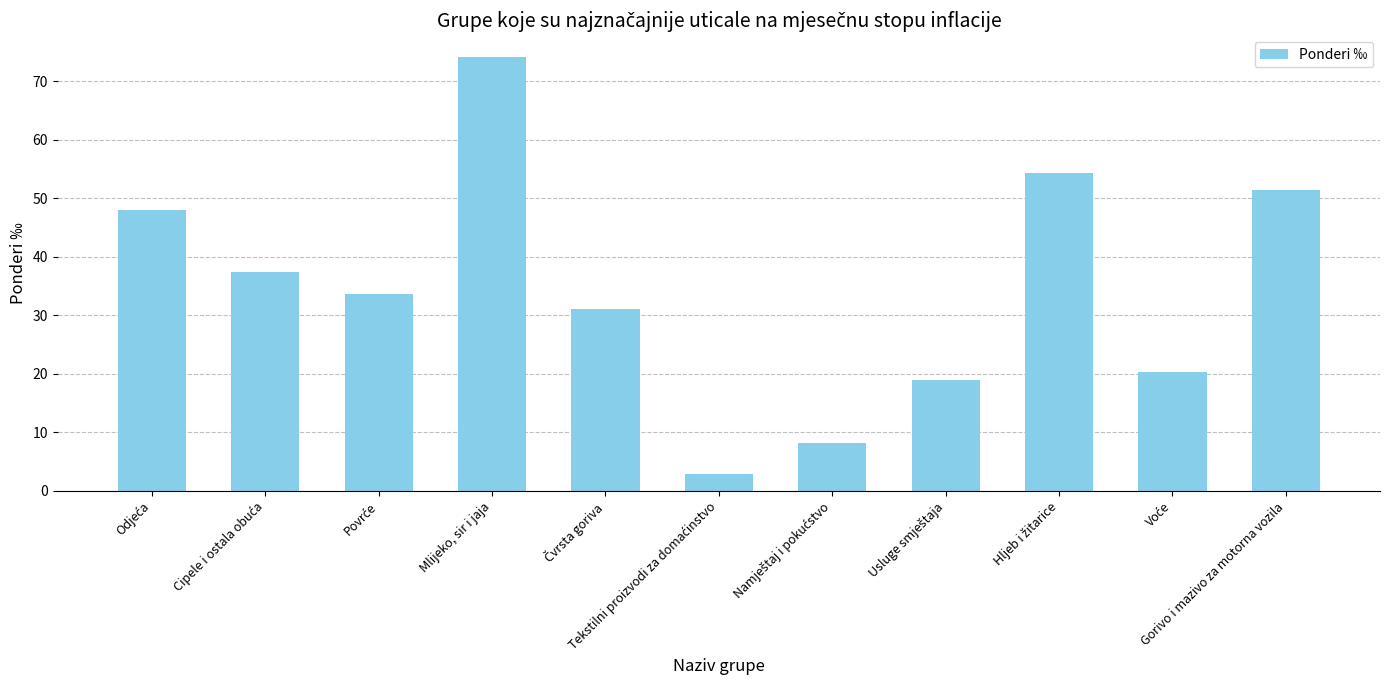

What is the value of the 2nd bar from the left?

37.4